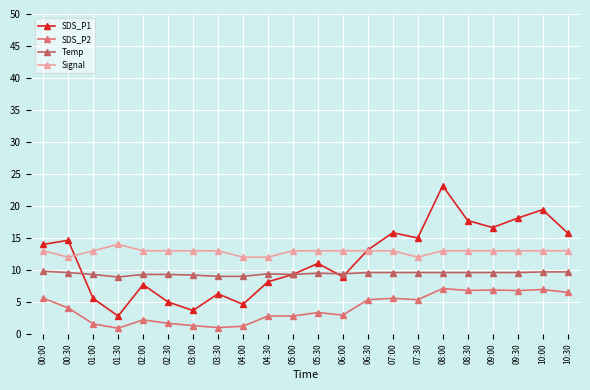

What is the greatest value displayed?

23.1